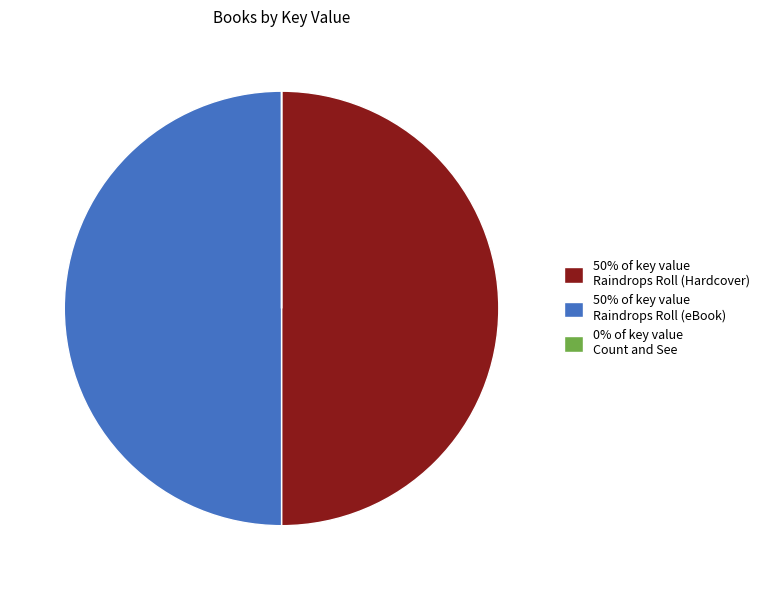

Is the sum of 50% of key value Raindrops Roll (Hardcover) and 50% of key value Raindrops Roll (eBook) greater than half?

Yes